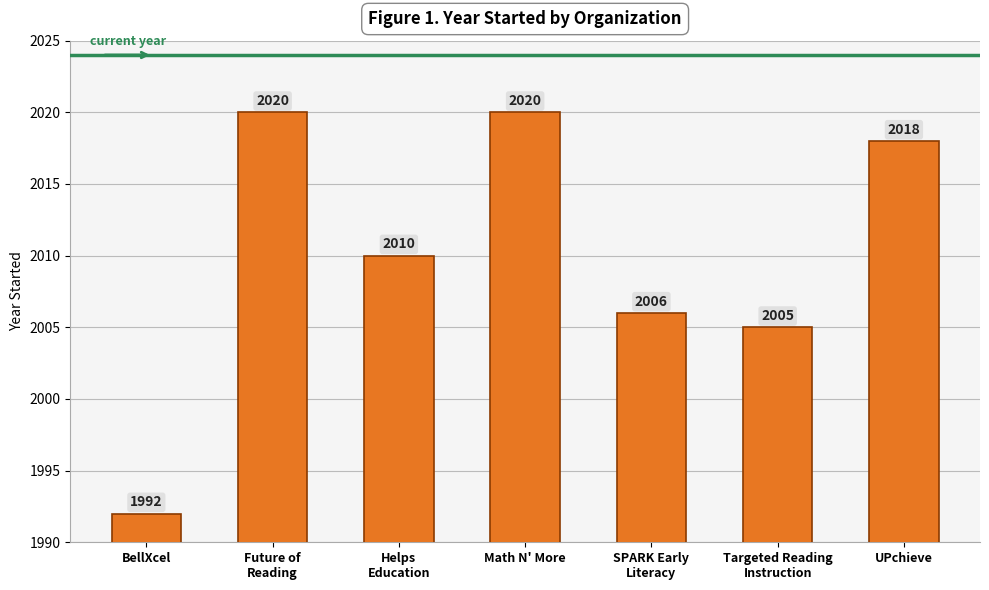

Is it true that the value at Math N' More is 2020?

True